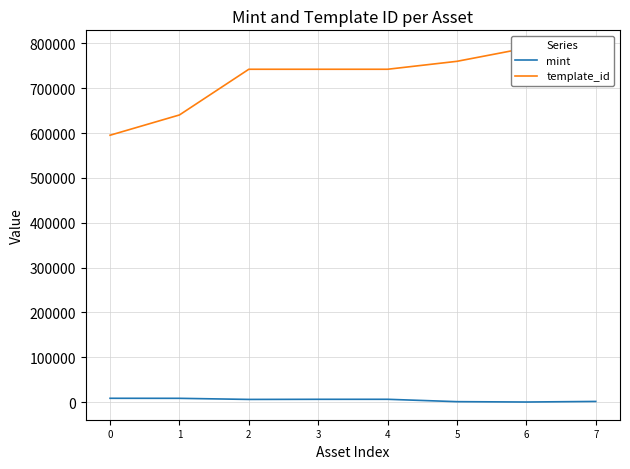

Reading left to right, list all the values displayed in this chart.

mint: 0=8705	1=8616	2=6179	3=6437	4=6458	5=1178	6=373	7=1668
template_id: 0=595229	1=640424	2=742308	3=742308	4=742308	5=760016	6=789637	7=789638